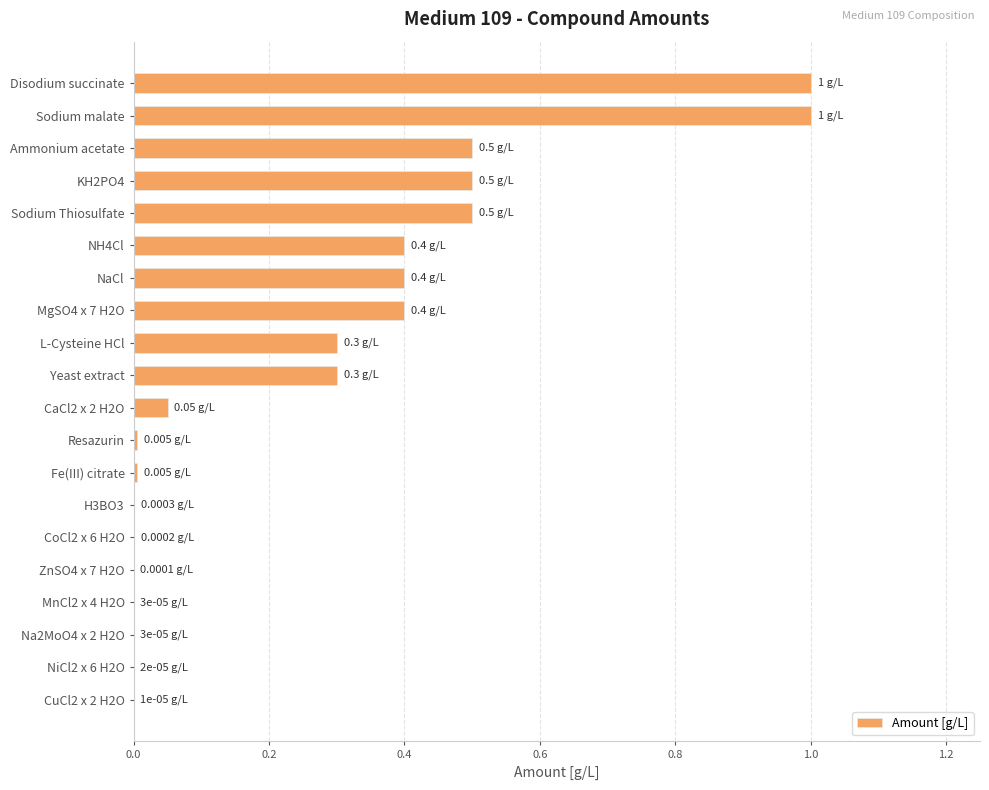

What is the sum of all values?

5.4